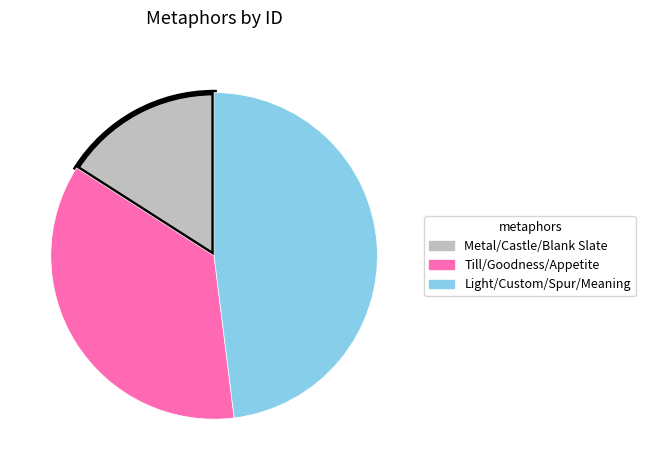

Between Light/Custom/Spur/Meaning and Metal/Castle/Blank Slate, which is larger?

Light/Custom/Spur/Meaning